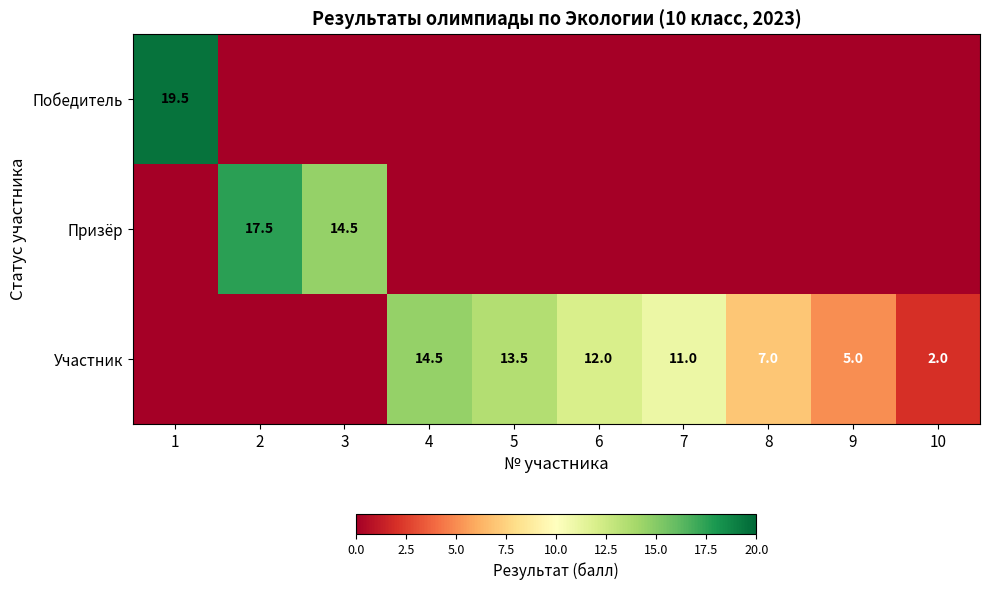

Is it true that Участник equals 5.0 at 9?

True